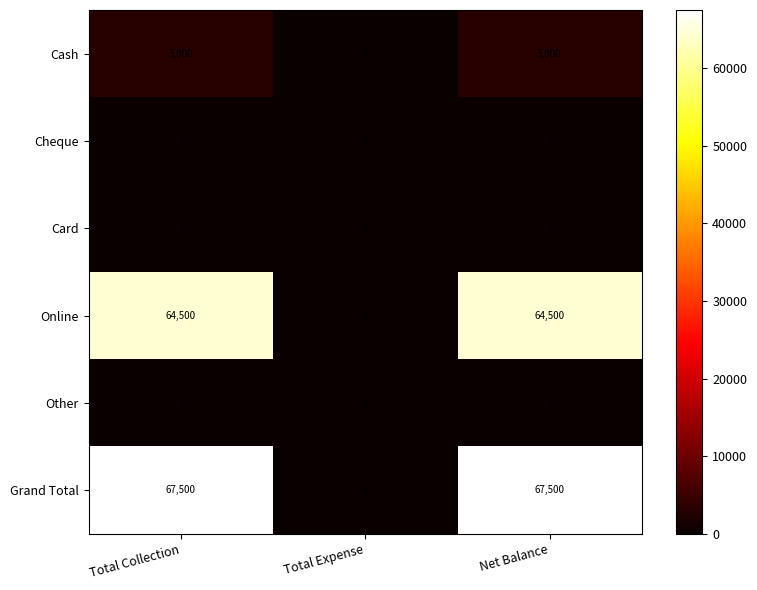

Is it true that Cash equals 4974 at Net Balance?

False